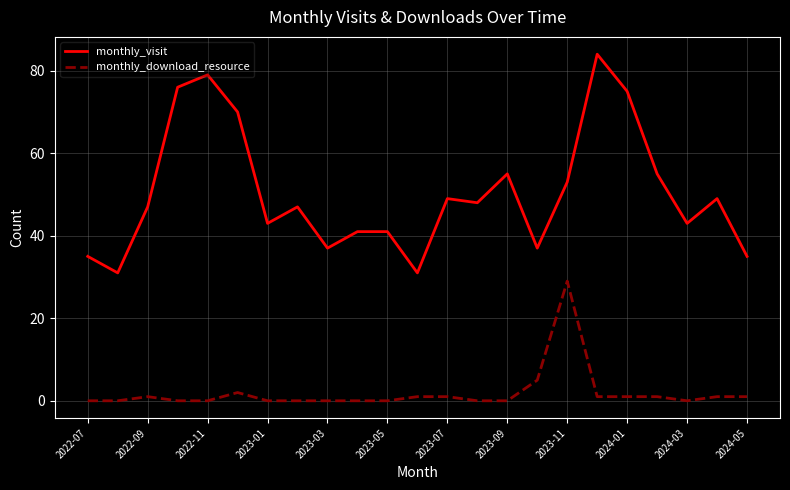

Which series has the largest total across all categories?

monthly_visit